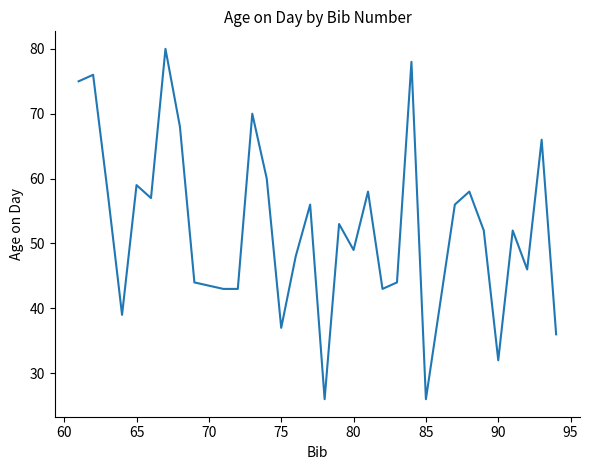

What is the difference between the maximum and minimum values?

54